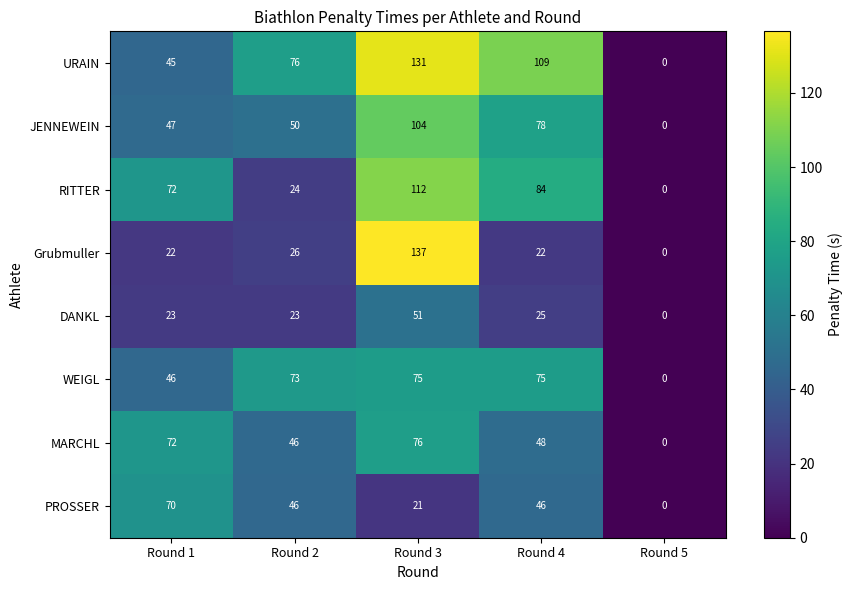

At which category is the sum across all series the highest?

Round 3